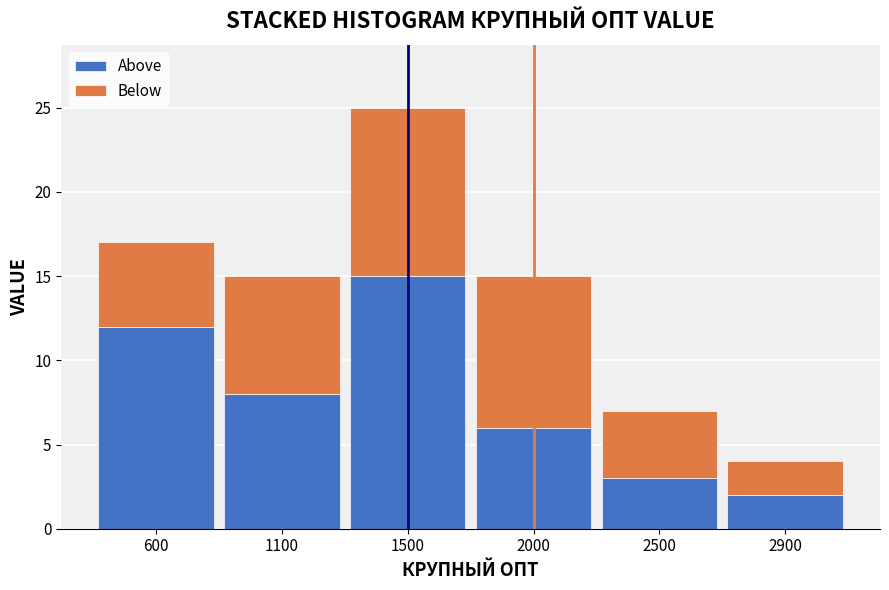

Reading left to right, list the values for the Above series.

600=12	1100=8	1500=15	2000=6	2500=3	2900=2